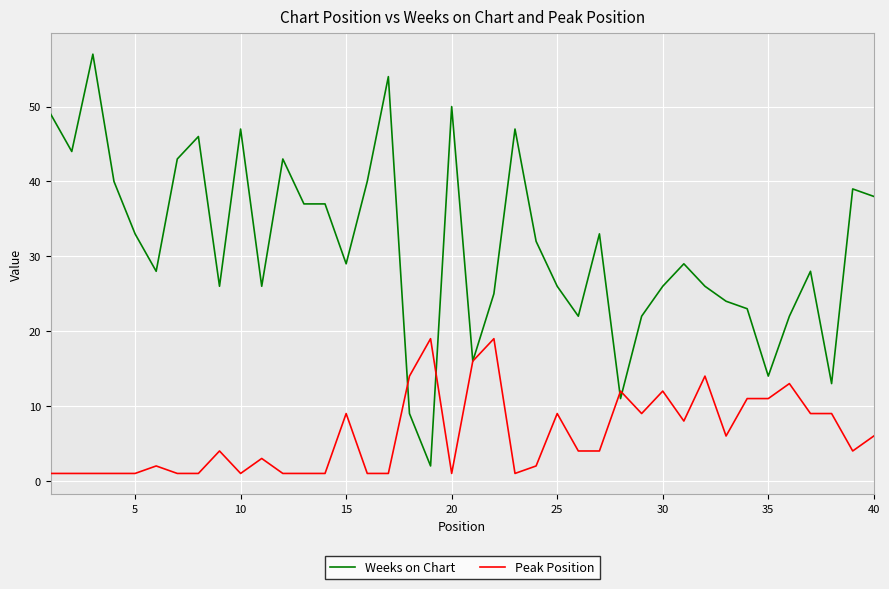

Which series has the largest total across all categories?

Weeks on Chart